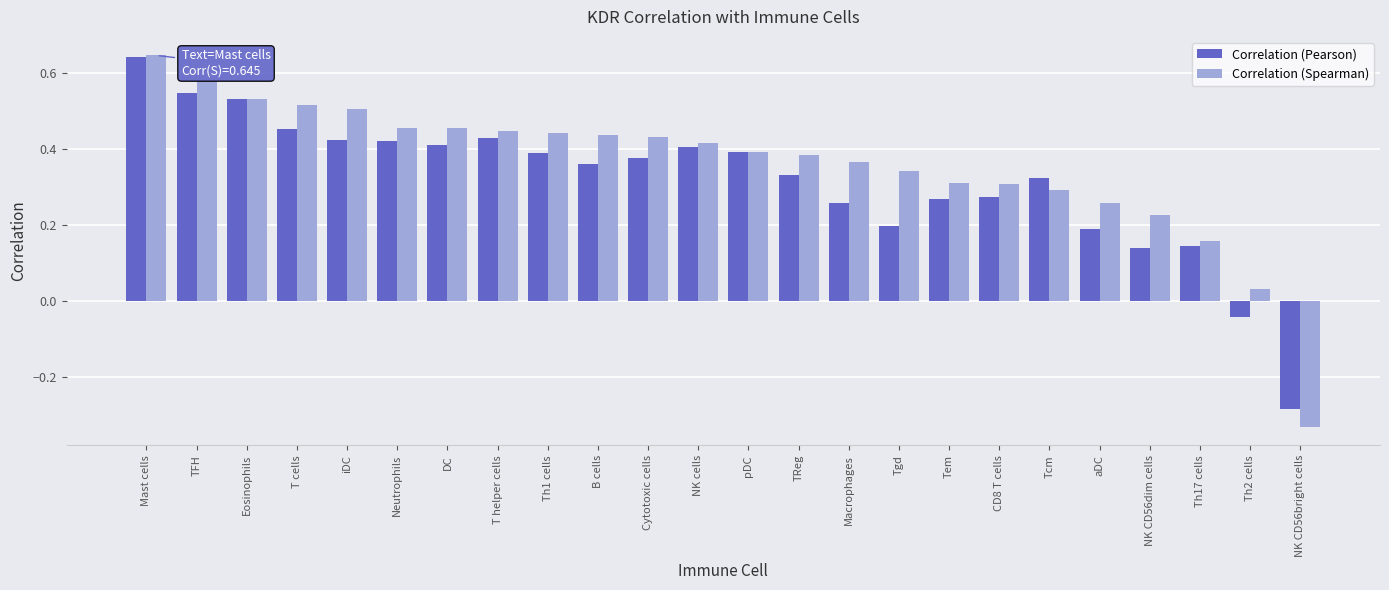

At which label is Correlation (Spearman) closest to 0?

Th2 cells